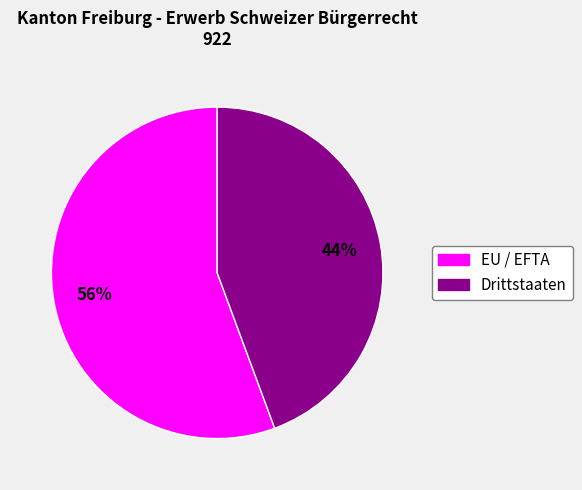

What percentage is the Drittstaaten slice, to the nearest percent?

44%